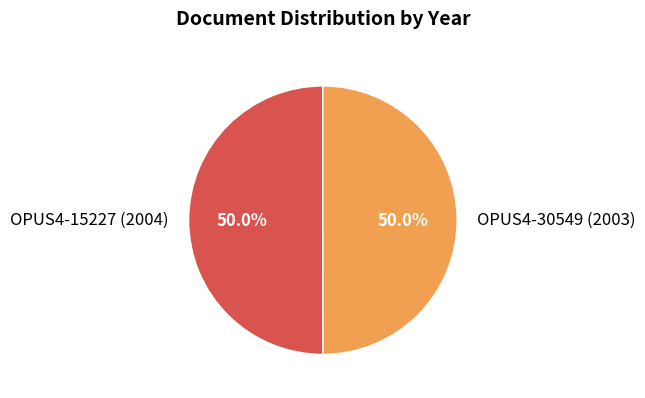

Combined, what portion of the pie is OPUS4-15227 (2004) and OPUS4-30549 (2003)?

100.0%